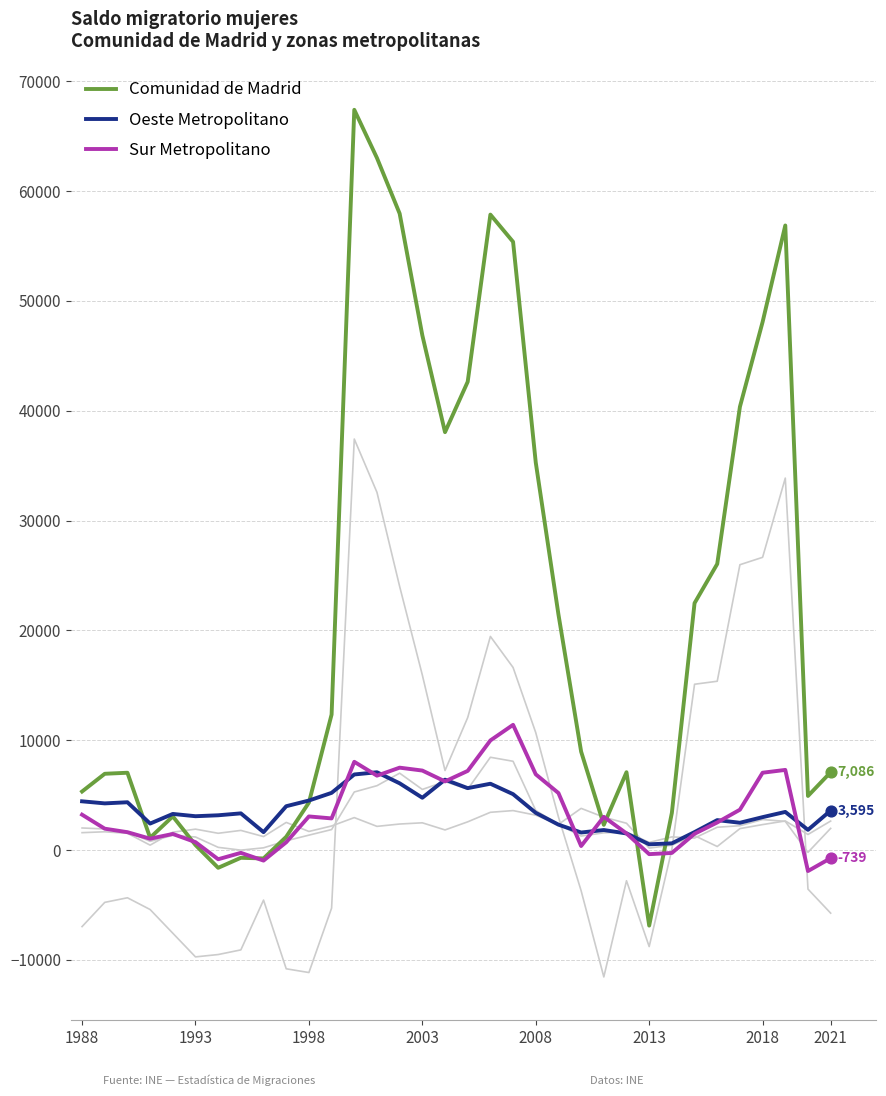

Which series has the largest total across all categories?

Comunidad de Madrid